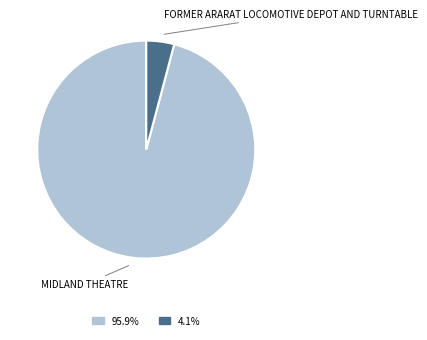

Is the sum of 95.9% and 4.1% greater than half?

Yes